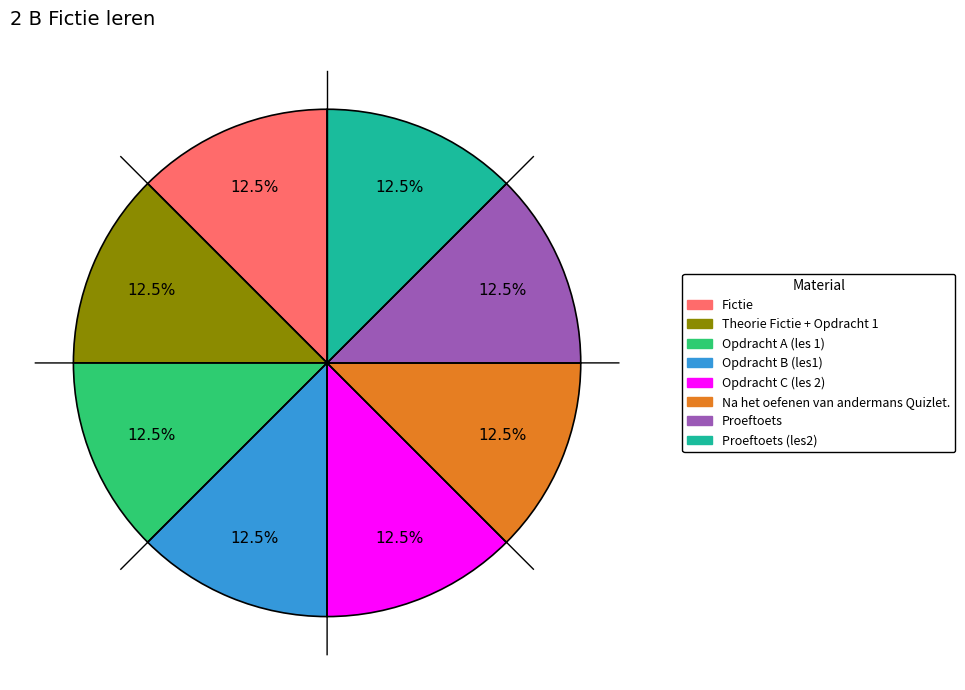

Is the sum of Opdracht C (les 2) and Theorie Fictie + Opdracht 1 greater than half?

No